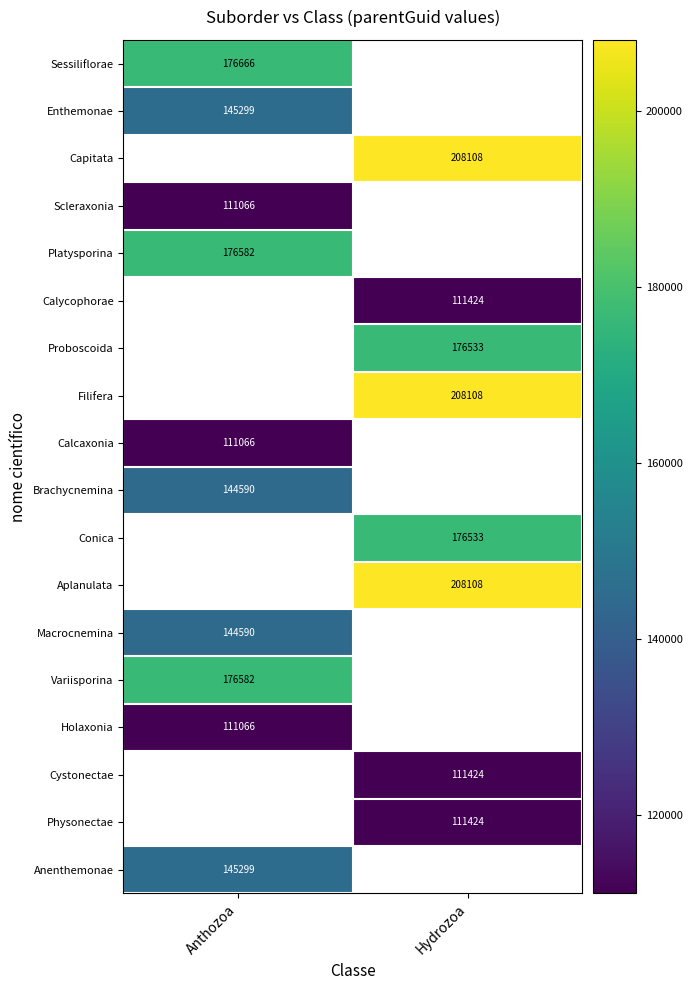

How many distinct data groups are displayed?

18